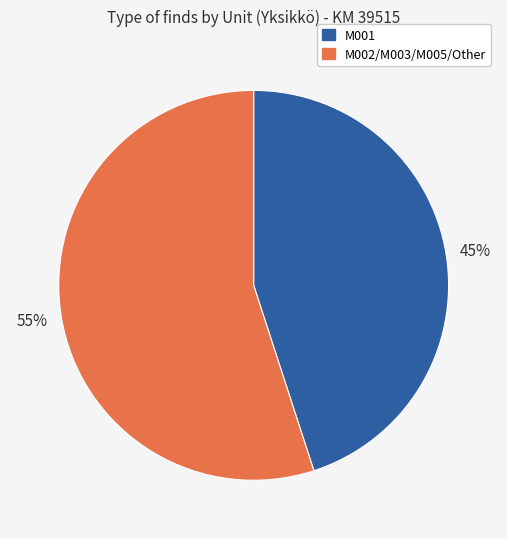

Between M001 and M002/M003/M005/Other, which is larger?

M002/M003/M005/Other